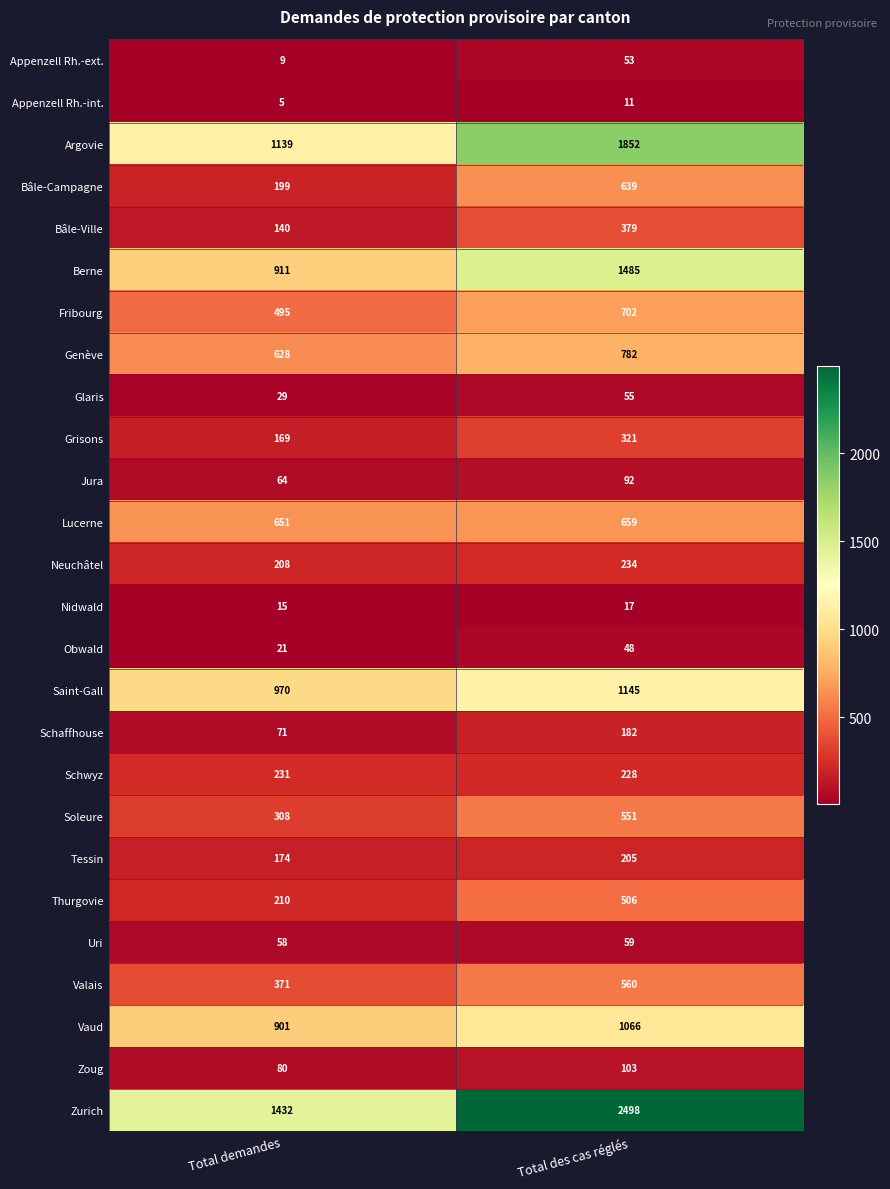

What is the average value of the Lucerne series?

655